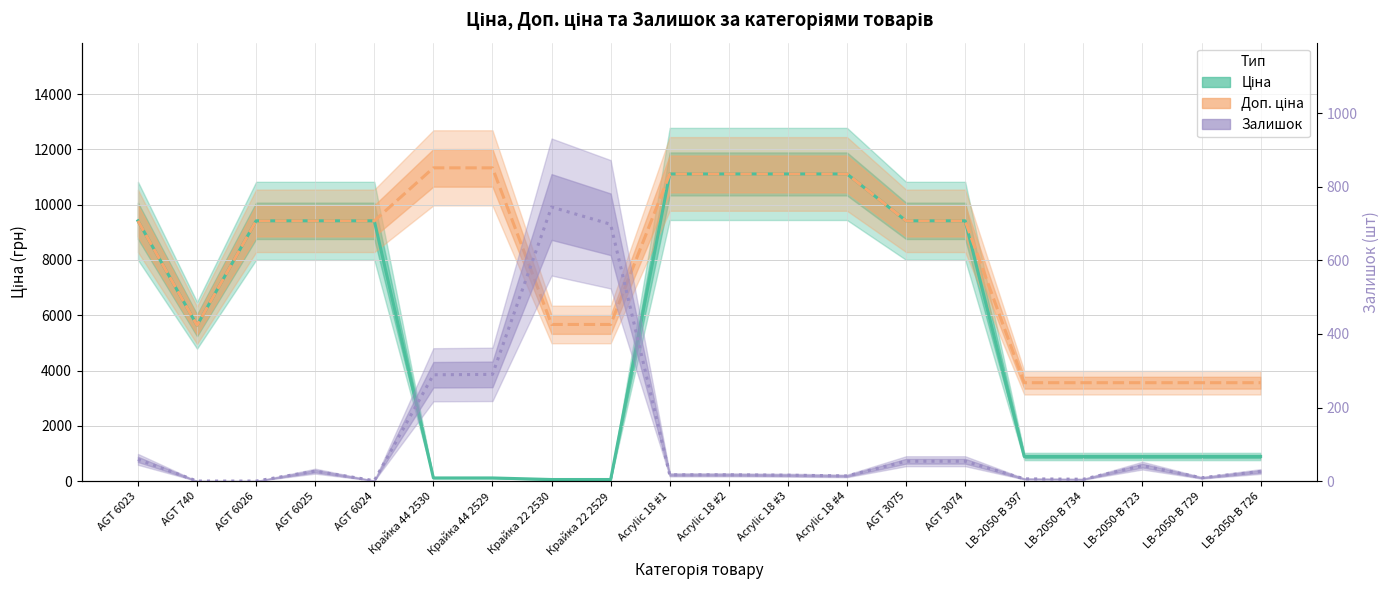

Where is the first local maximum for Залишок?

AGT 6025